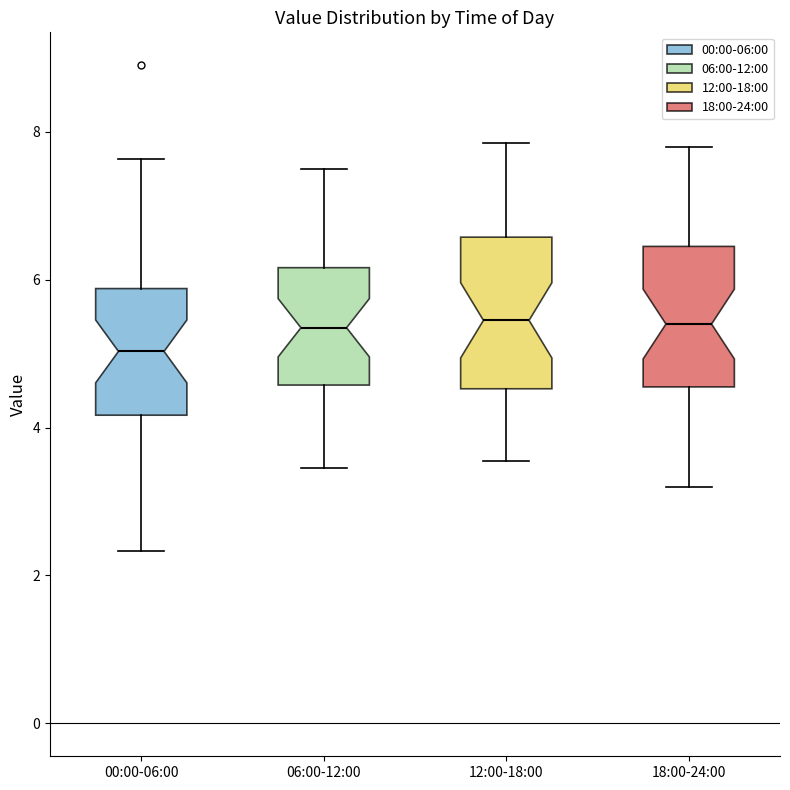

Which box has the lowest median line?

00:00-06:00